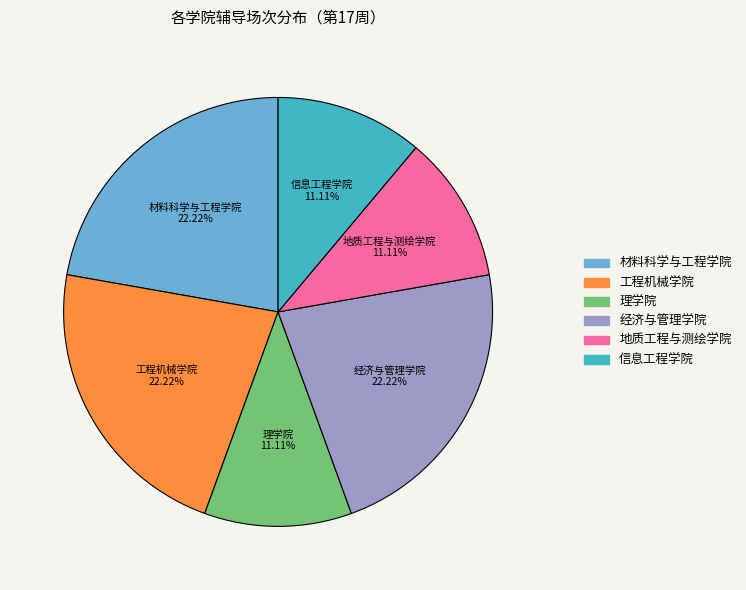

Is it true that 地质工程与测绘学院 is 11% of the pie?

True